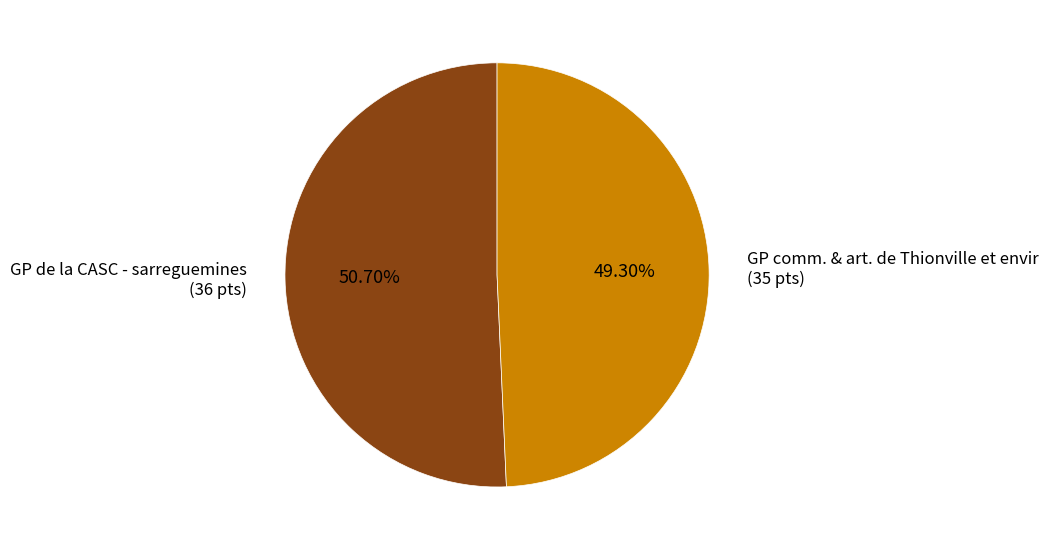

What is the majority slice?

GP de la CASC - sarreguemines